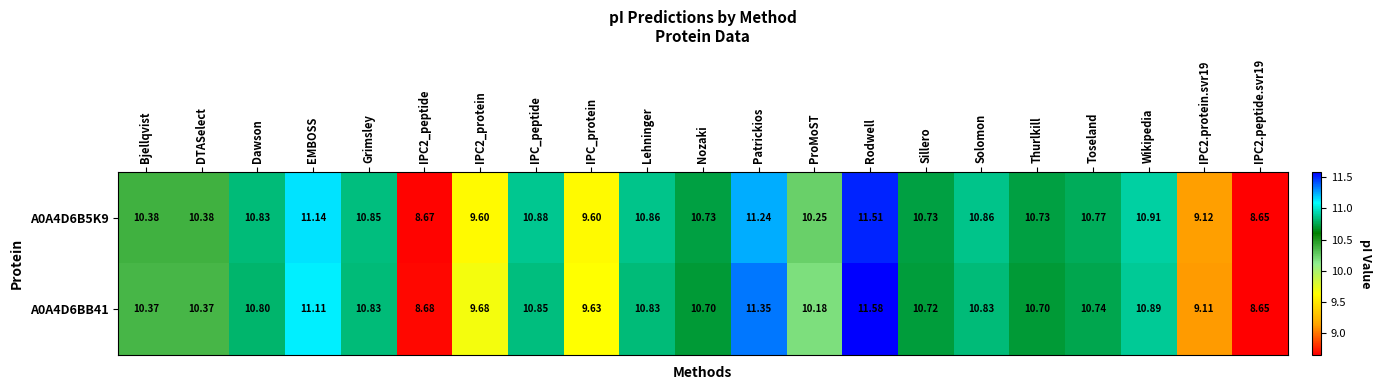

Between IPC2_peptide and IPC2.protein.svr19, which series saw the biggest shift?

A0A4D6B5K9